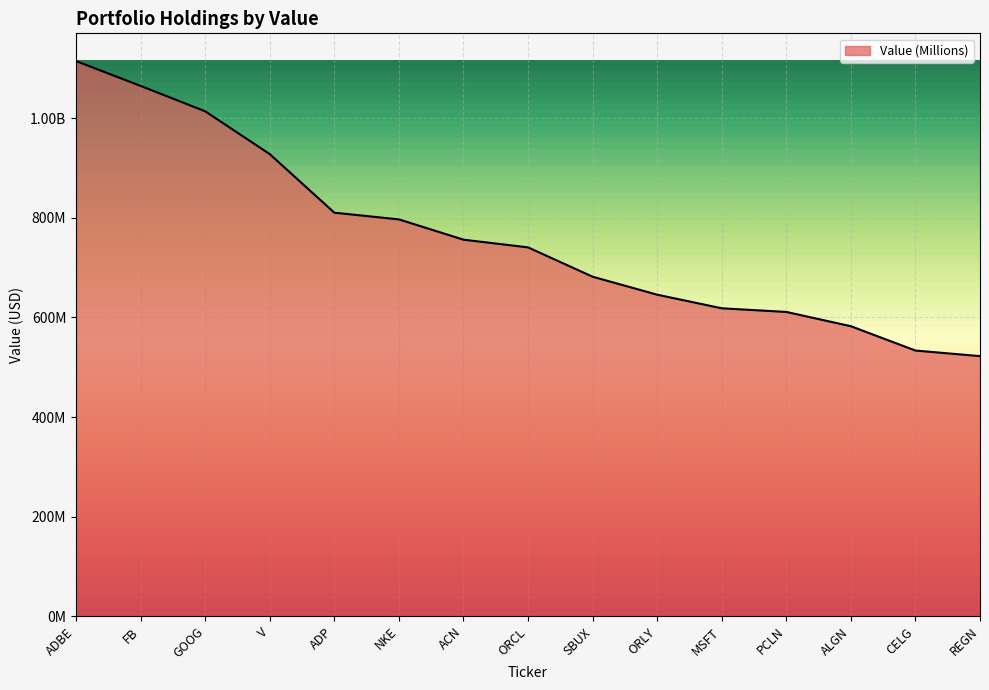

Does the chart display data point markers on the line(s)?

No